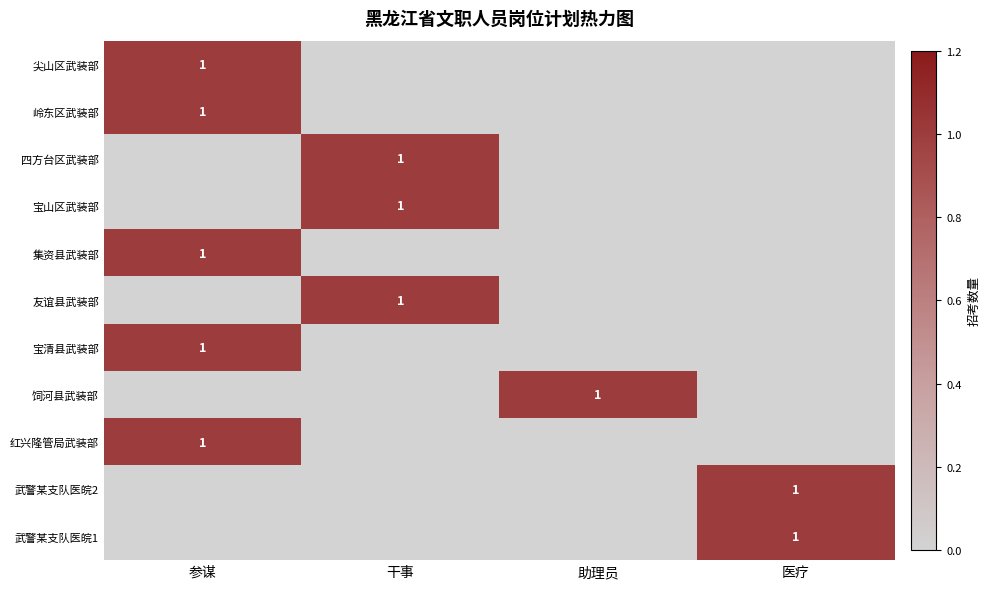

The 武警某支队医皖2 series shows 2 at 医疗. True or false?

False